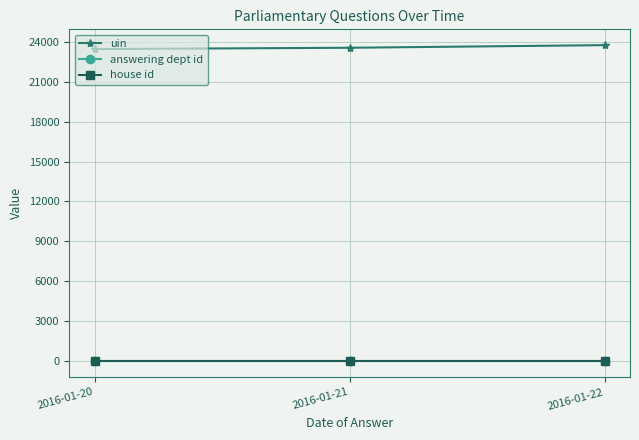

What value does the house id series have at 2016-01-22?

1